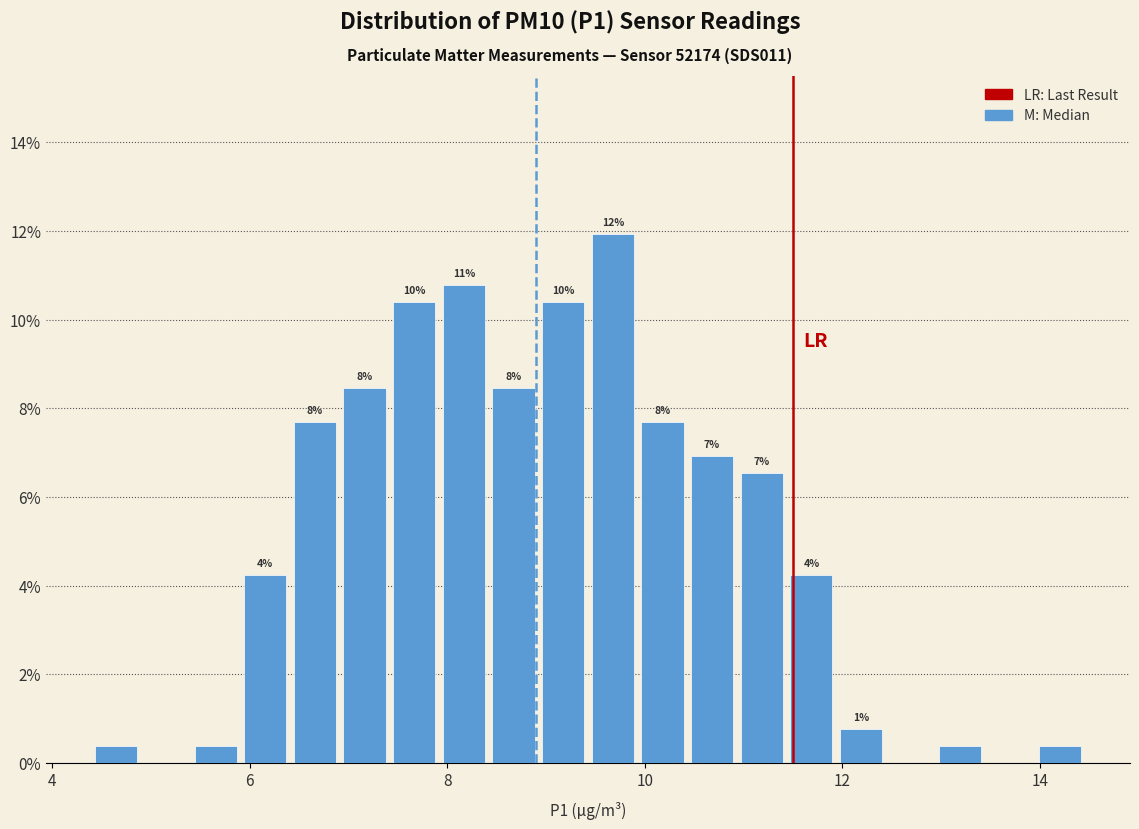

Read against the x-axis, roughly where is the centre of the tallest bar?

9.6